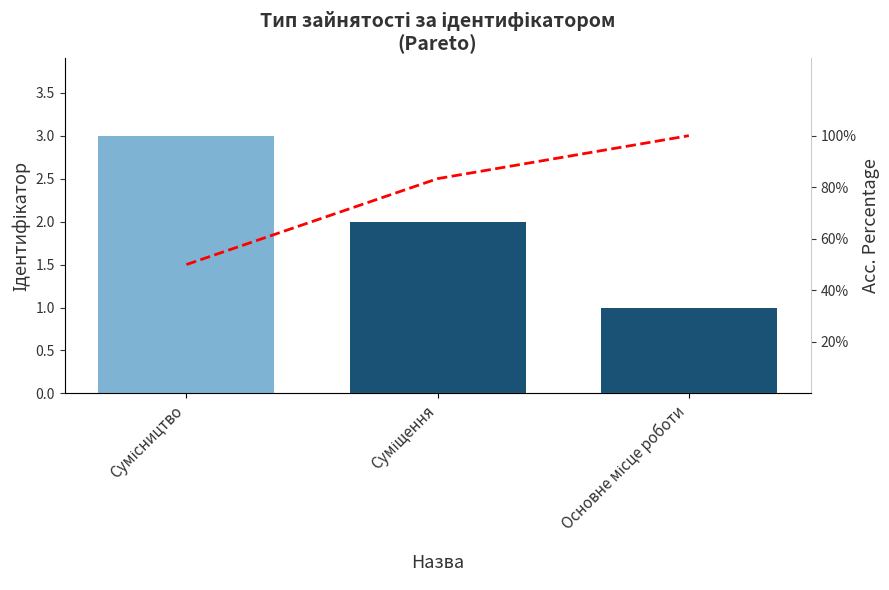

Reading left to right, what are all the values shown in this chart?

Ідентифікатор: 3.0	2.0	1.0
Acc. Percentage: 50.0	83.3	100.0